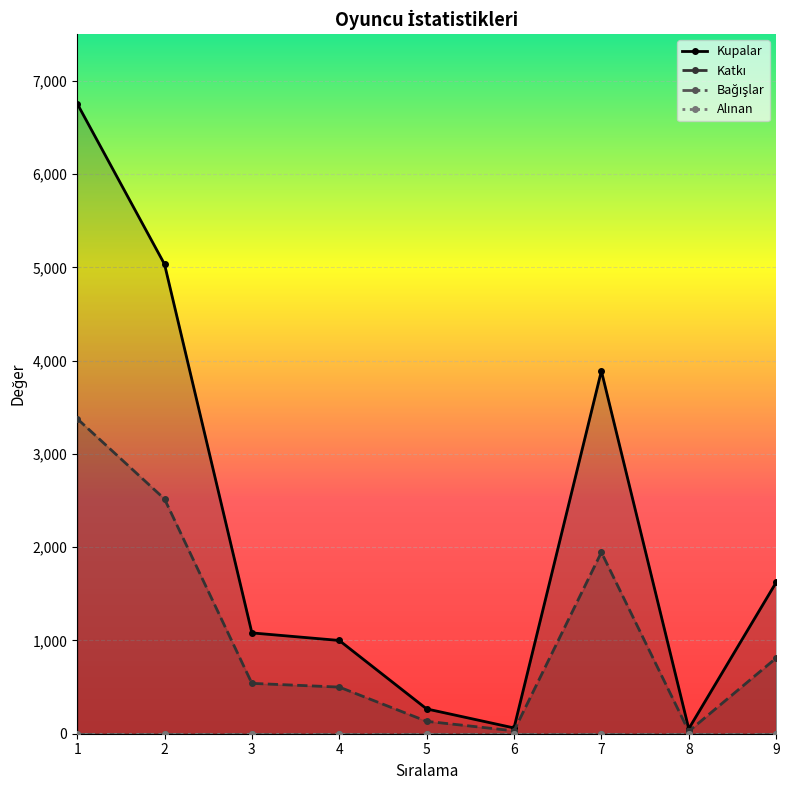

Does the chart display data point markers on the line(s)?

Yes